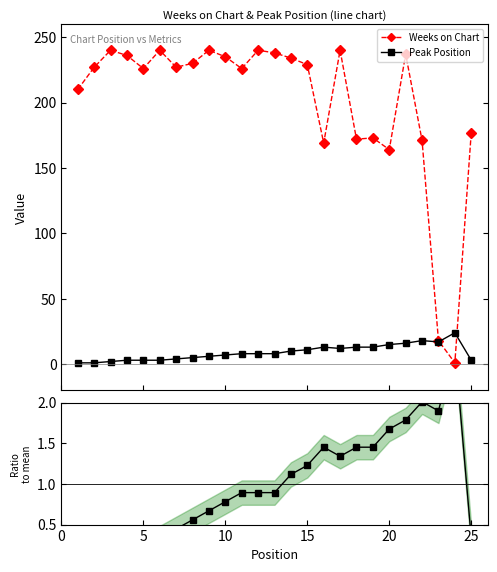

What is the difference between the second highest and second lowest values in the Peak / mean(Peak) series?

1.9